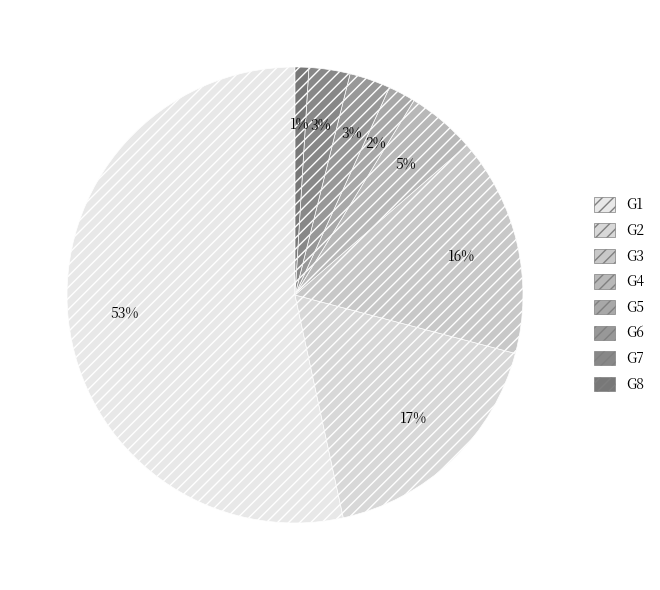

Is there a majority slice in this chart?

Yes